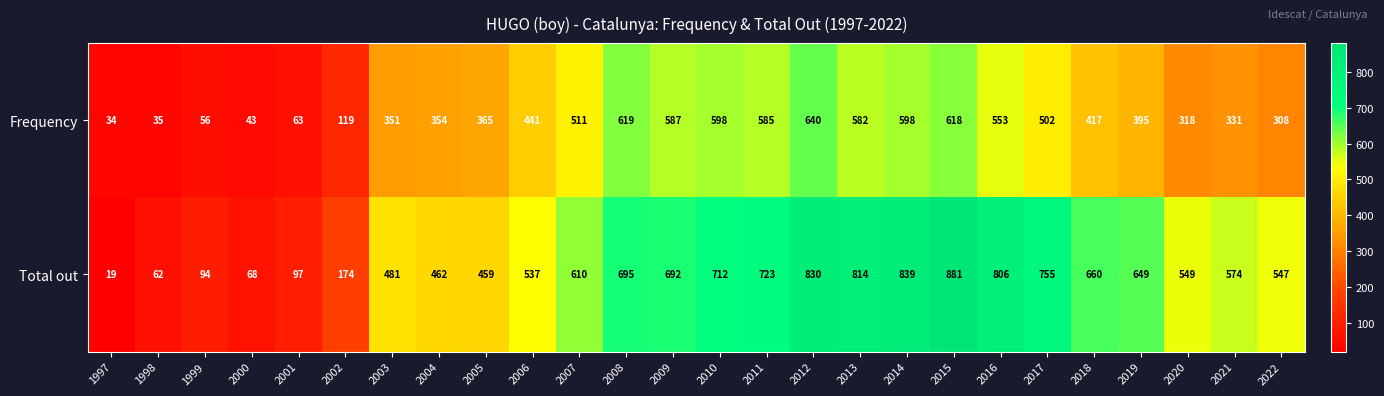

Between 2006 and 2022, which series saw the biggest shift?

Frequency